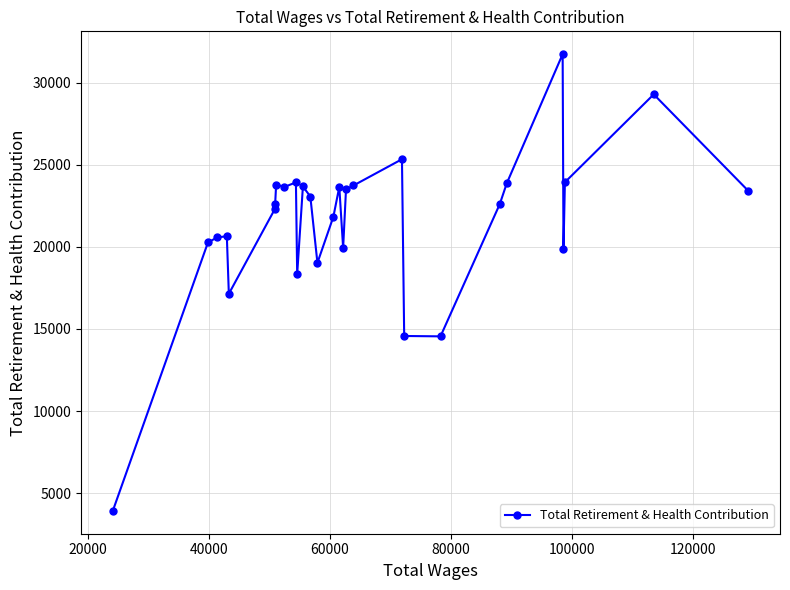

What is the difference between the maximum and minimum values?

27799